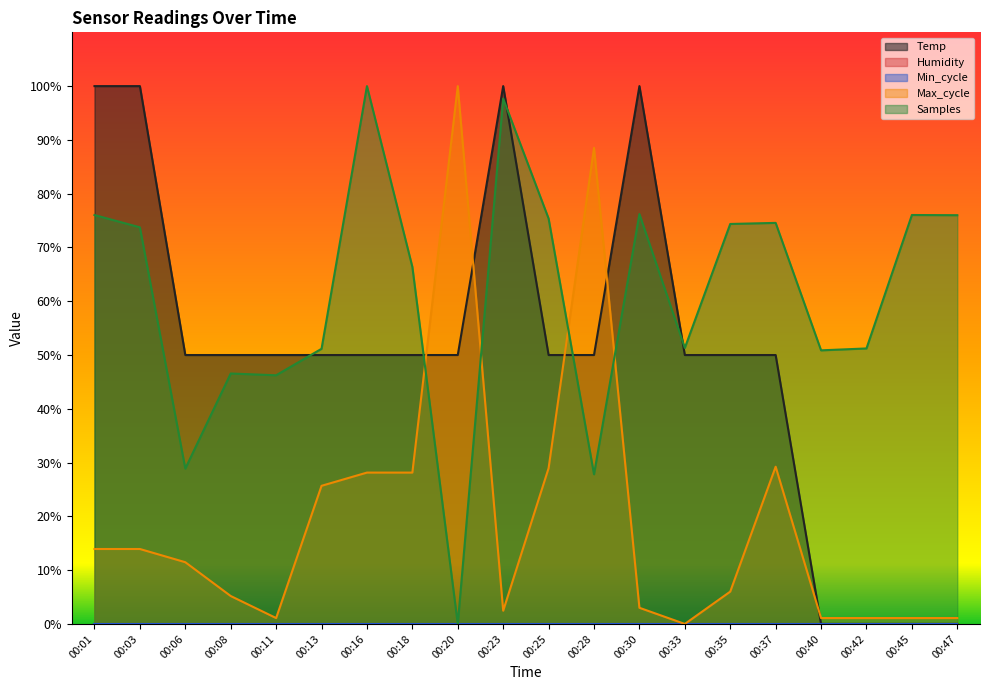

What is the difference between the Temp values at 00:42 and 00:28?

50.0